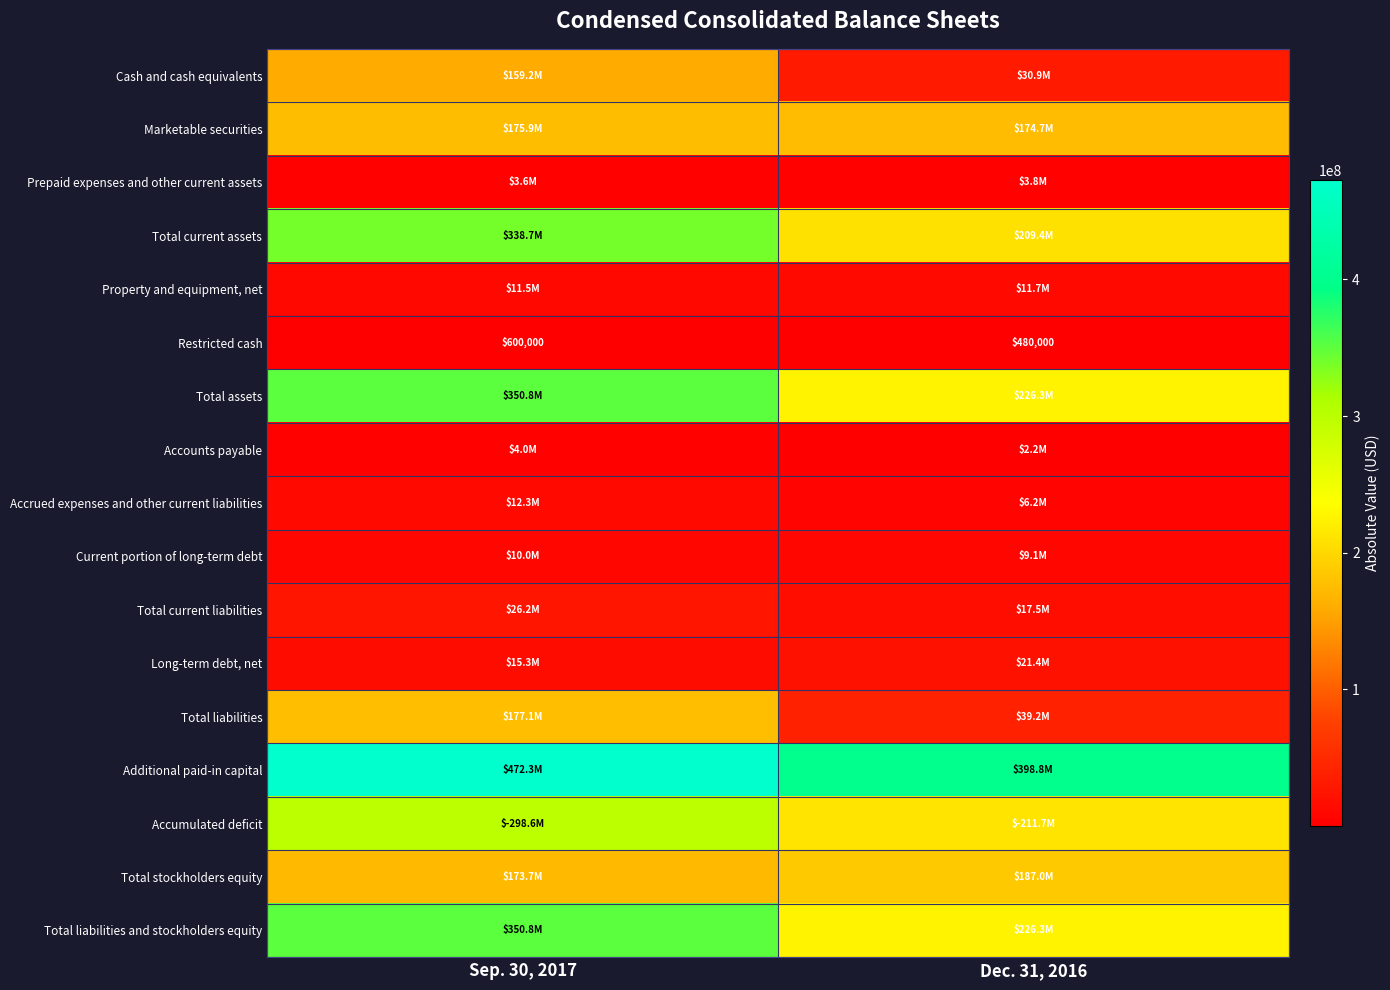

Between Sep. 30, 2017 and Dec. 31, 2016, which is larger?

Sep. 30, 2017